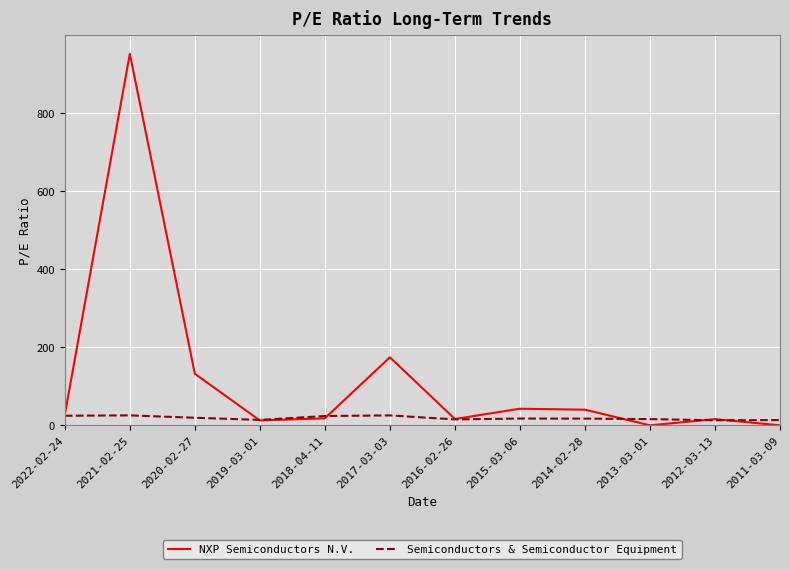

At which label does NXP Semiconductors N.V. reach its peak?

2021-02-25